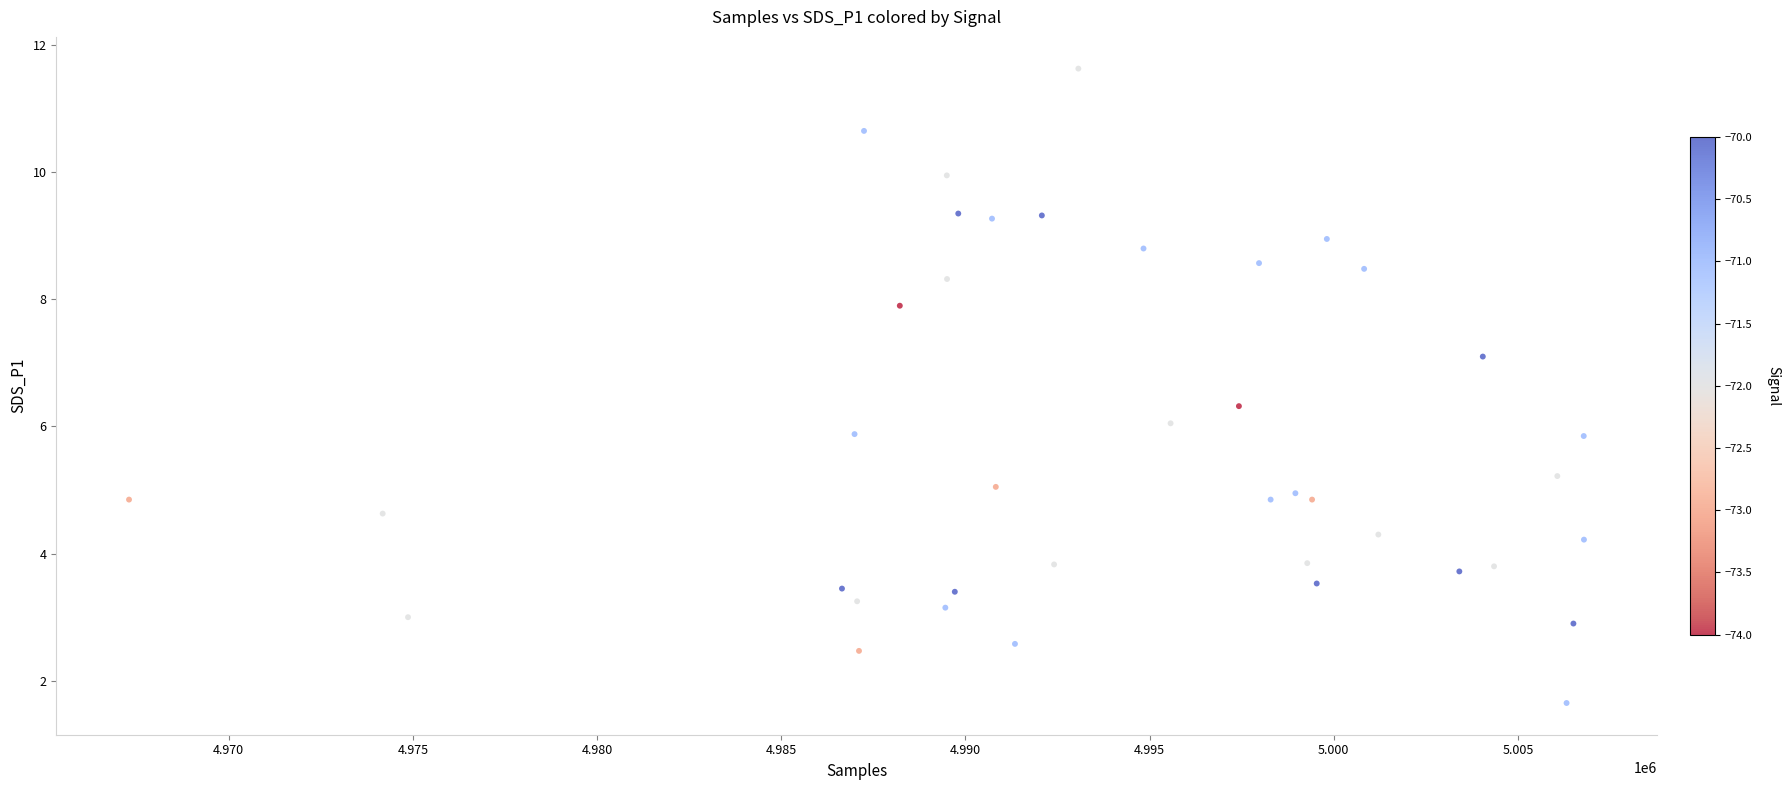

What is the range of Y values (max minus min)?

10.0